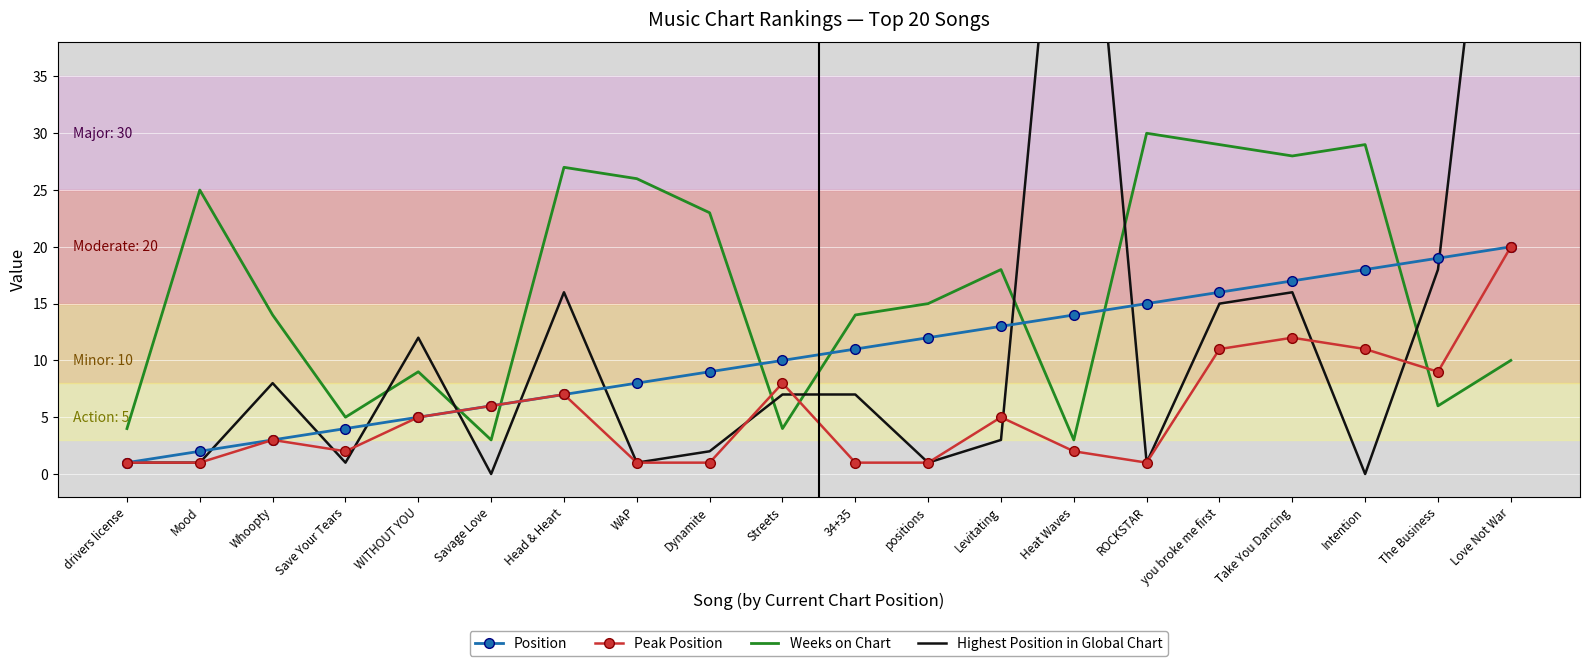

How many values in the Peak Position series are below 5?

10